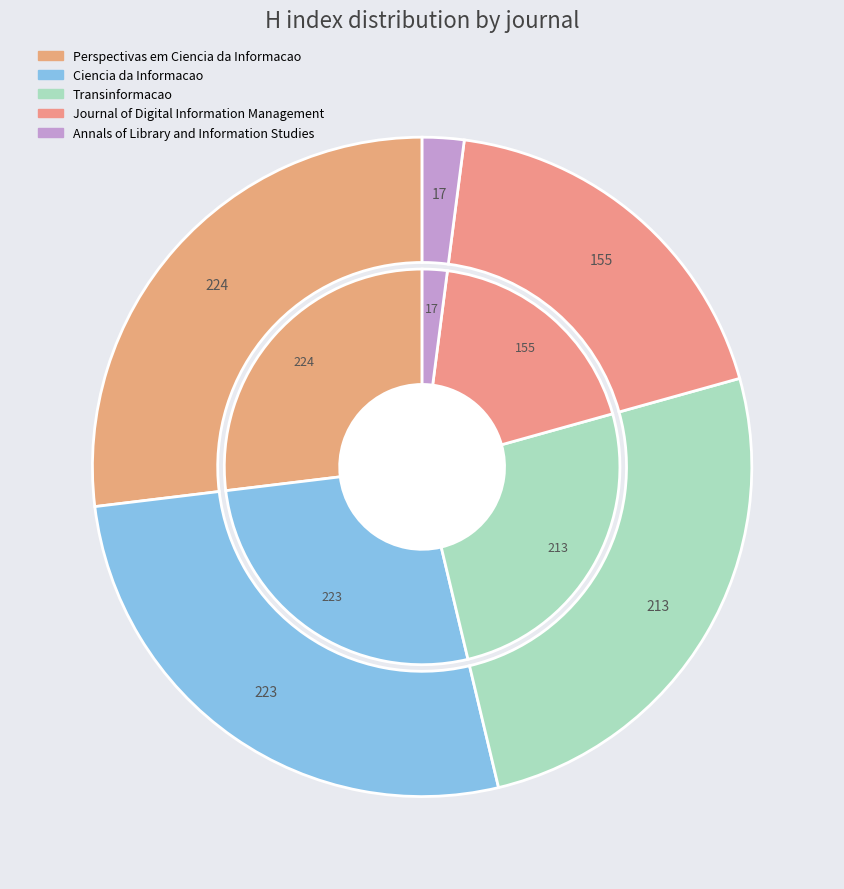

What is the smallest slice in the pie chart?

Annals of Library and Information Studies